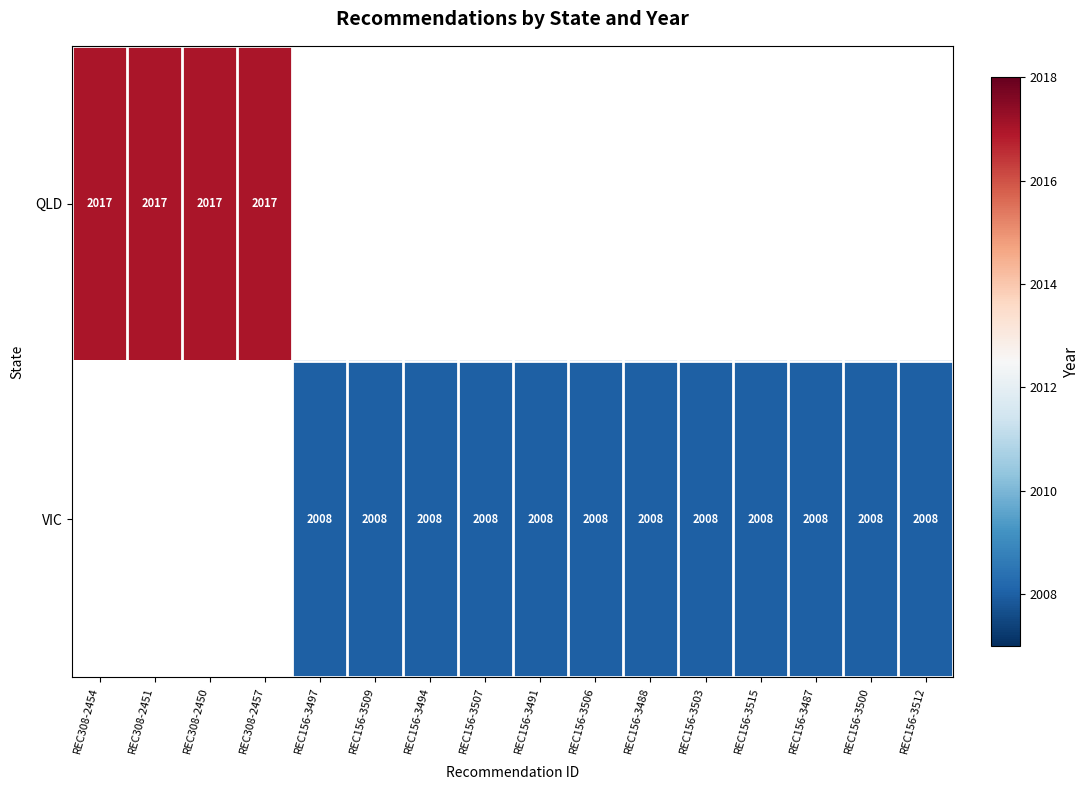

True or false: VIC has a value of 2008 at REC156-3487.

True